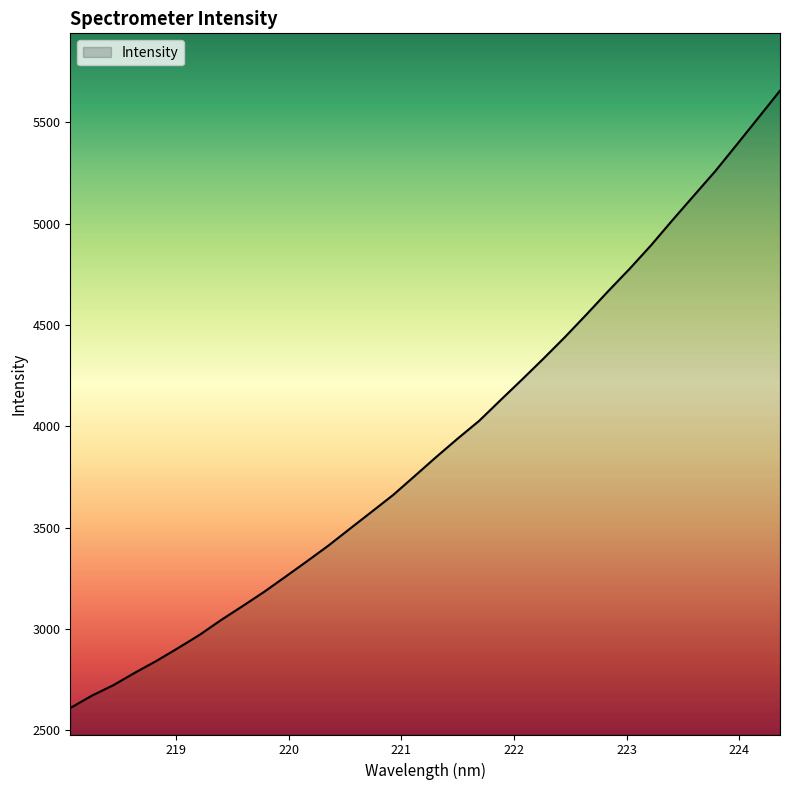

What is the difference between the maximum and minimum values?

3045.0